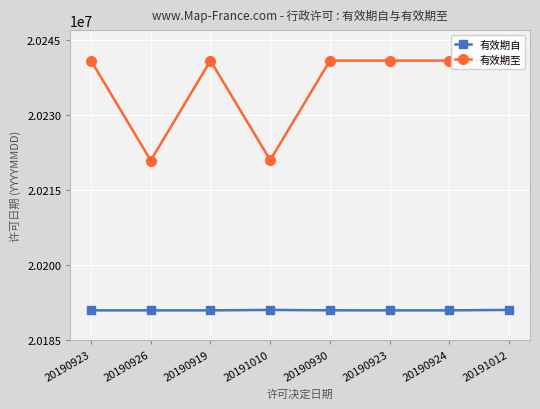

List the series in order of their peak value, highest first.

有效期至, 有效期自